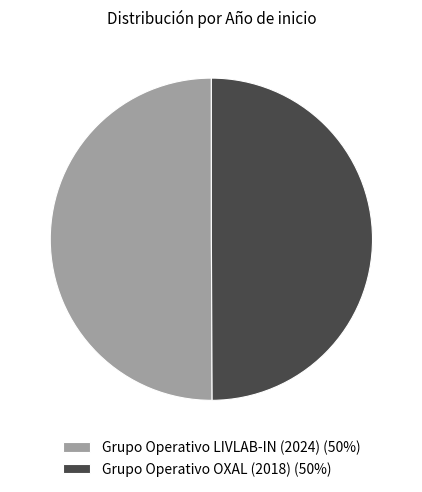

The Grupo Operativo OXAL (2018) slice represents 50% of the pie. True or false?

True